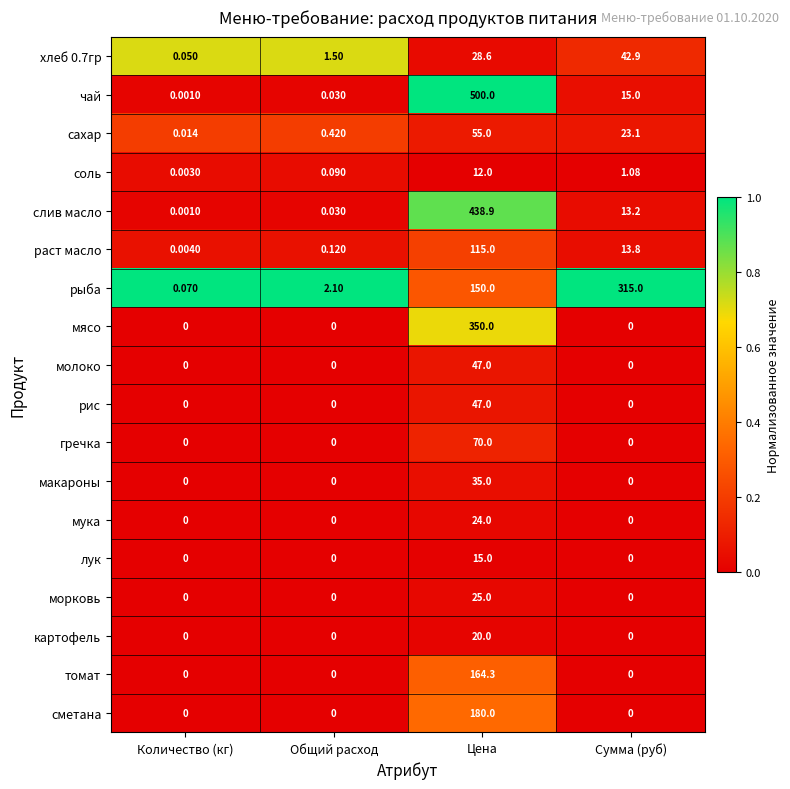

Which series has the largest total across all categories?

чай